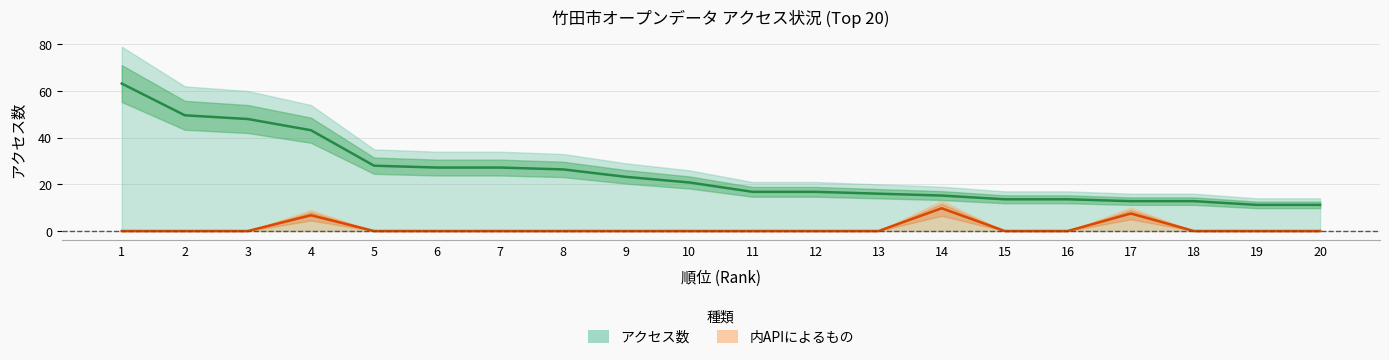

Count the number of data series in this chart.

2